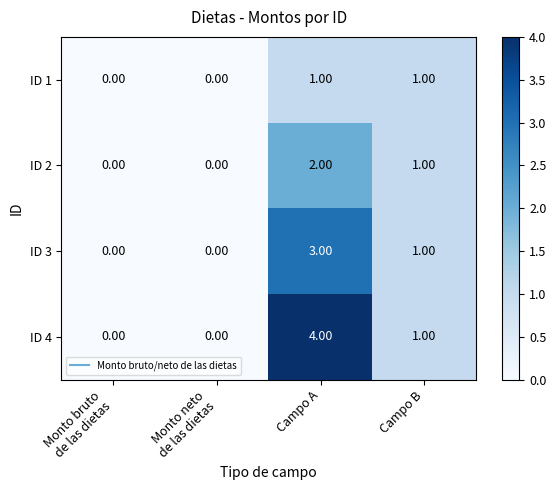

Which series has the widest spread of values?

ID 4